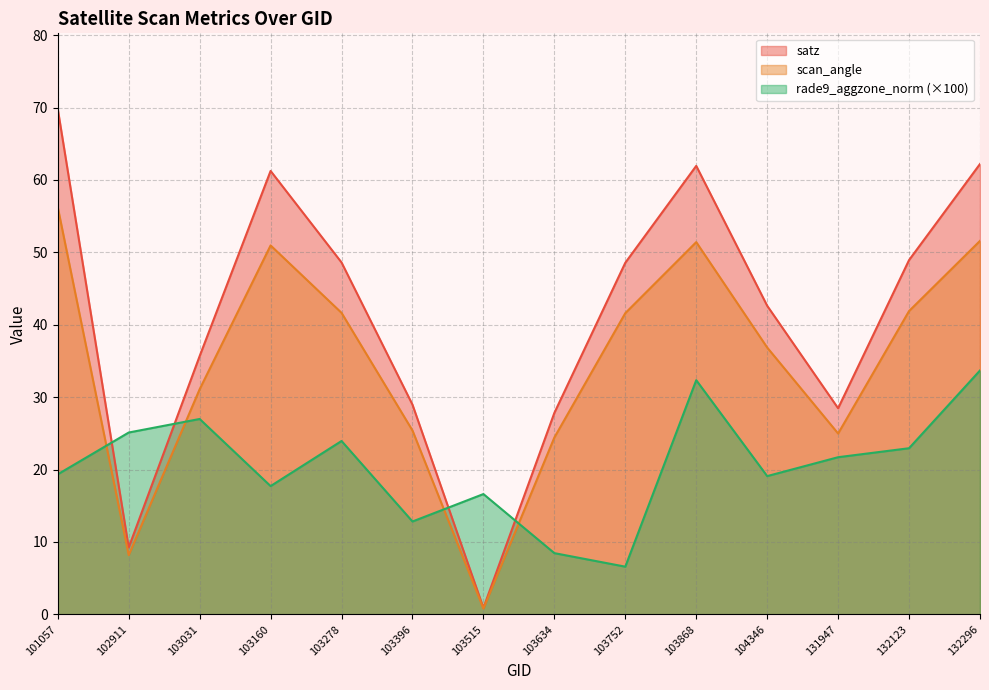

Count the number of data series in this chart.

3